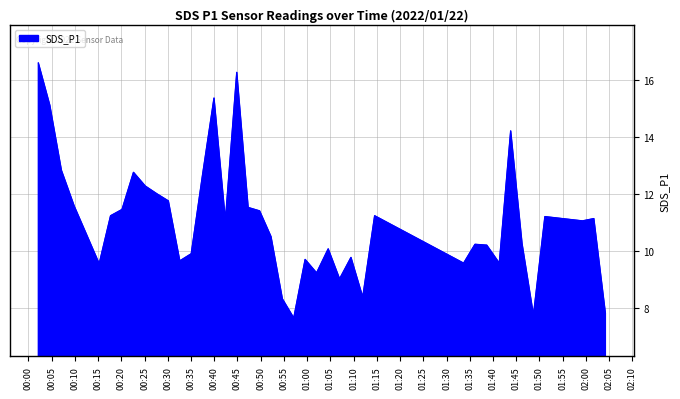

How many lines are shown in the chart?

1